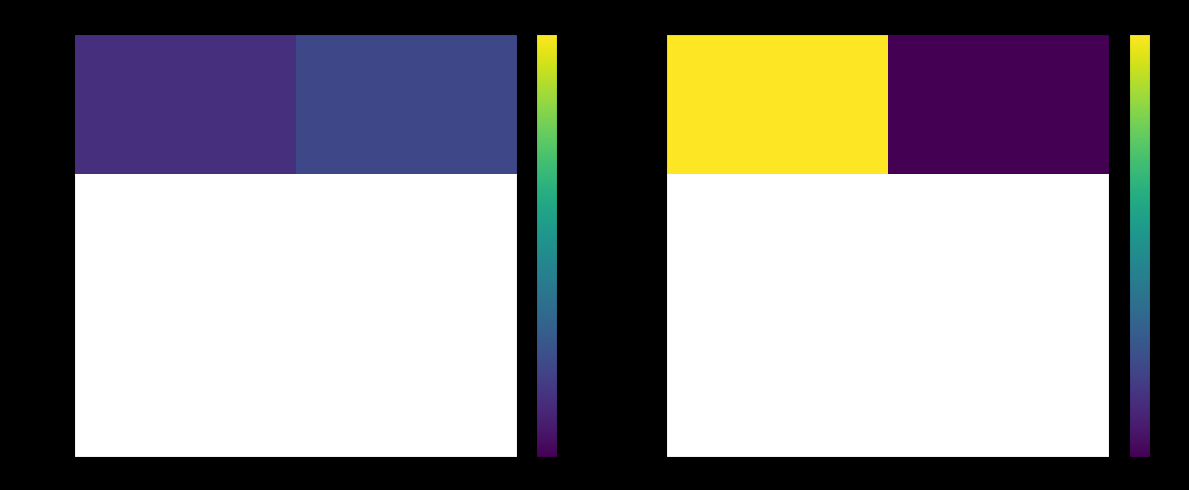

Which label corresponds to the smallest value in the chart?

ACCESS ALT